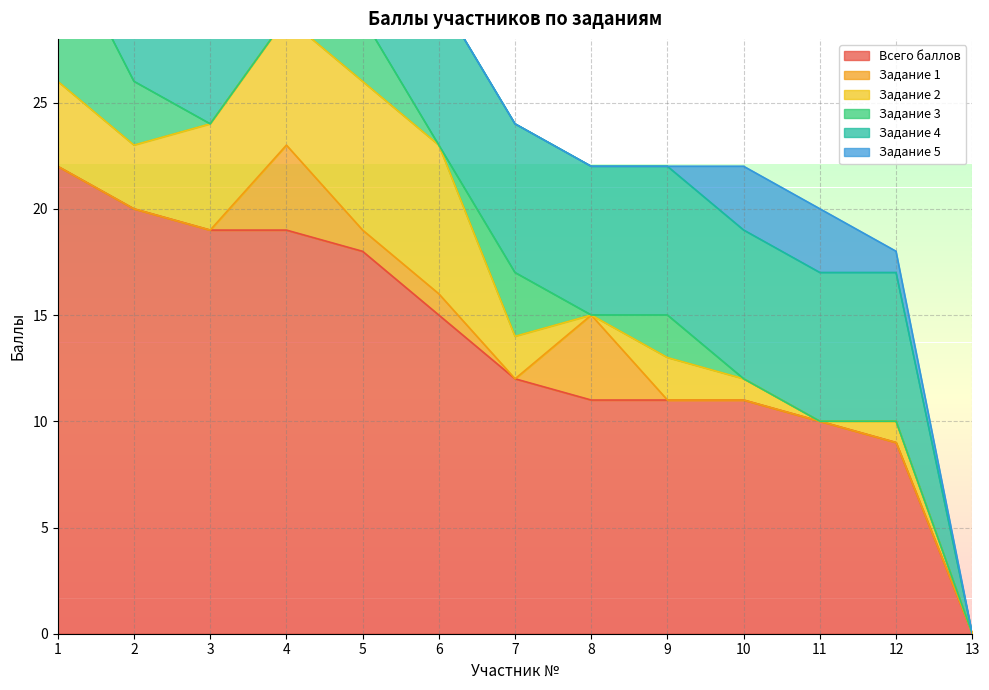

True or false: Задание 2 and Задание 1 cross at least once.

True